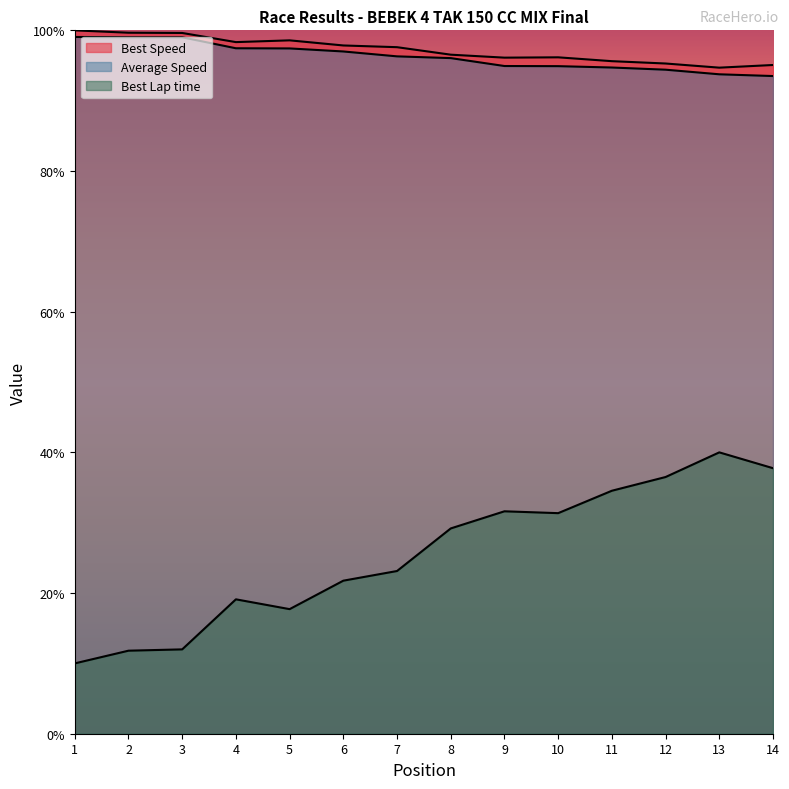

What is the smallest value displayed?

10.0